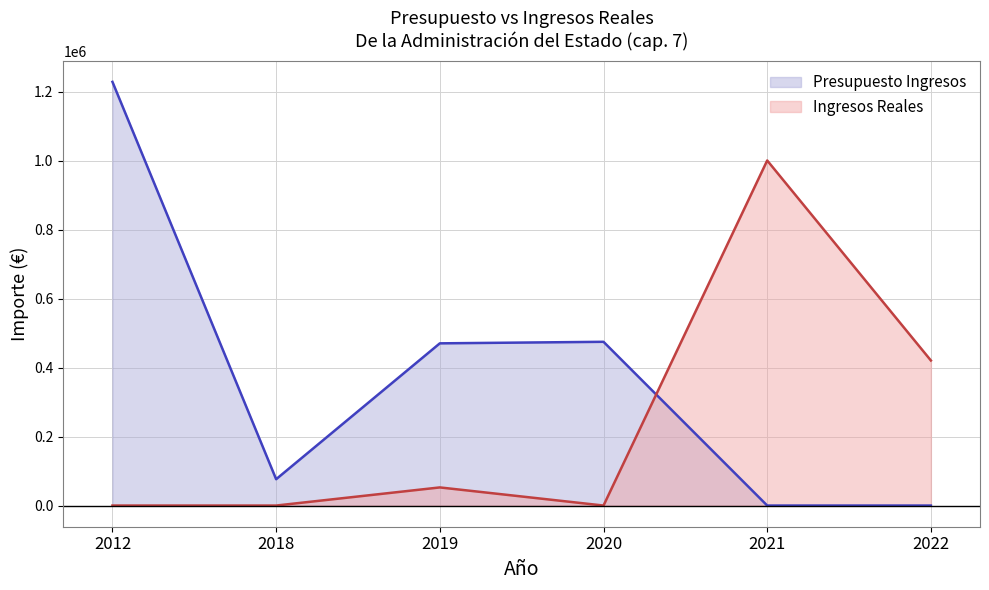

How many interior local valleys does the Presupuesto Ingresos series have?

1